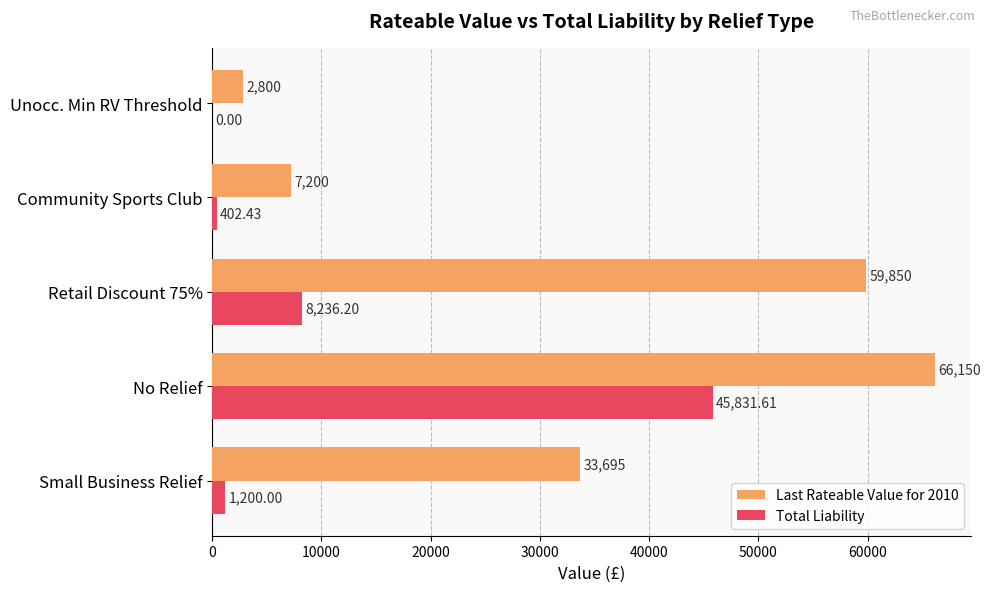

Between No Relief and Community Sports Club, which series saw the biggest shift?

Last Rateable Value for 2010